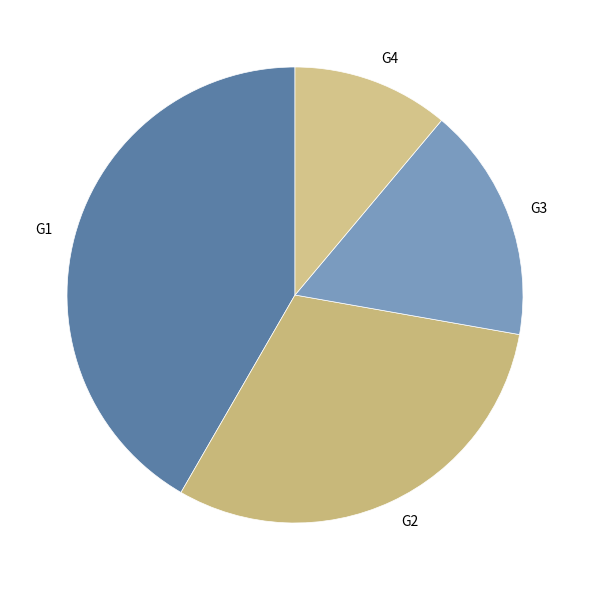

Rank the categories by value from highest to lowest.

G1, G2, G3, G4